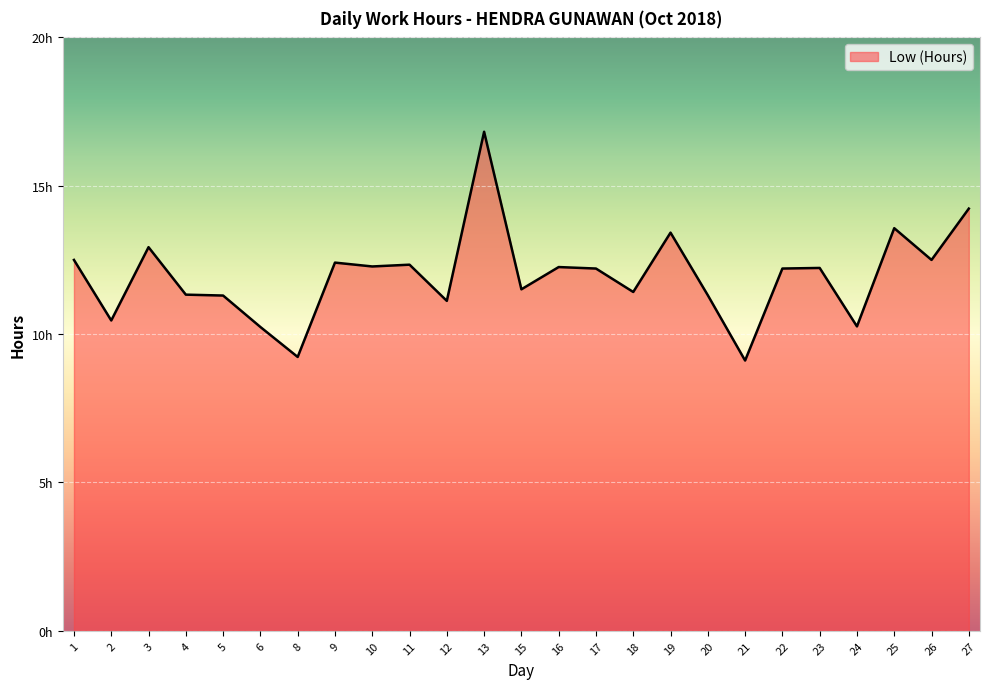

Is this an area chart (filled region under the line)?

Yes